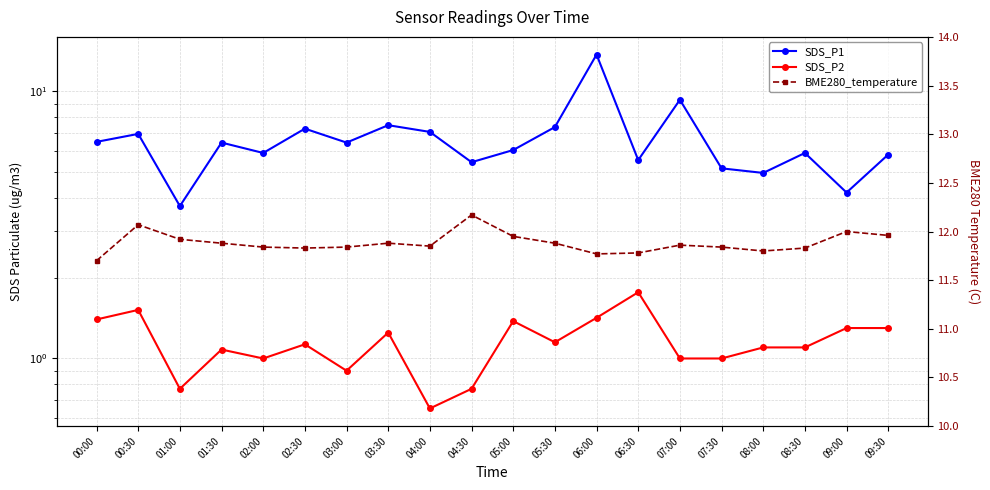

What position from the right is 00:30?

19